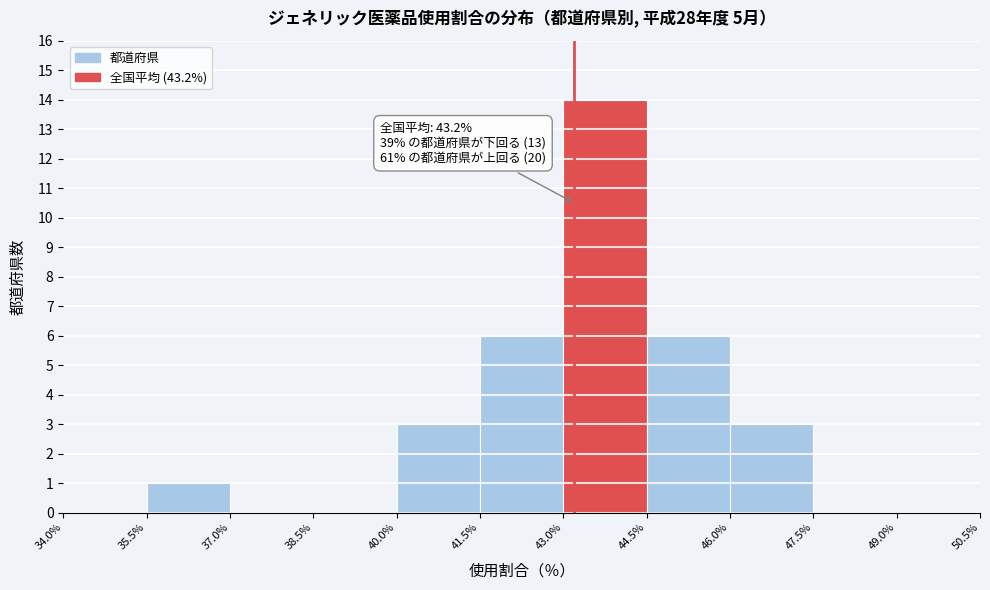

Over which range of the x-axis is the bar tallest?

43.0% to 44.5%